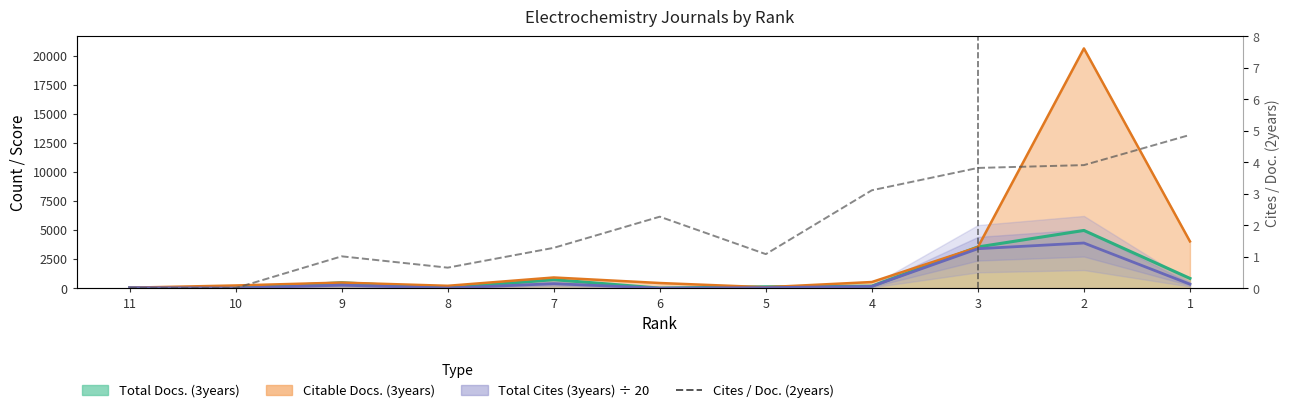

How many data points are above 1?

8